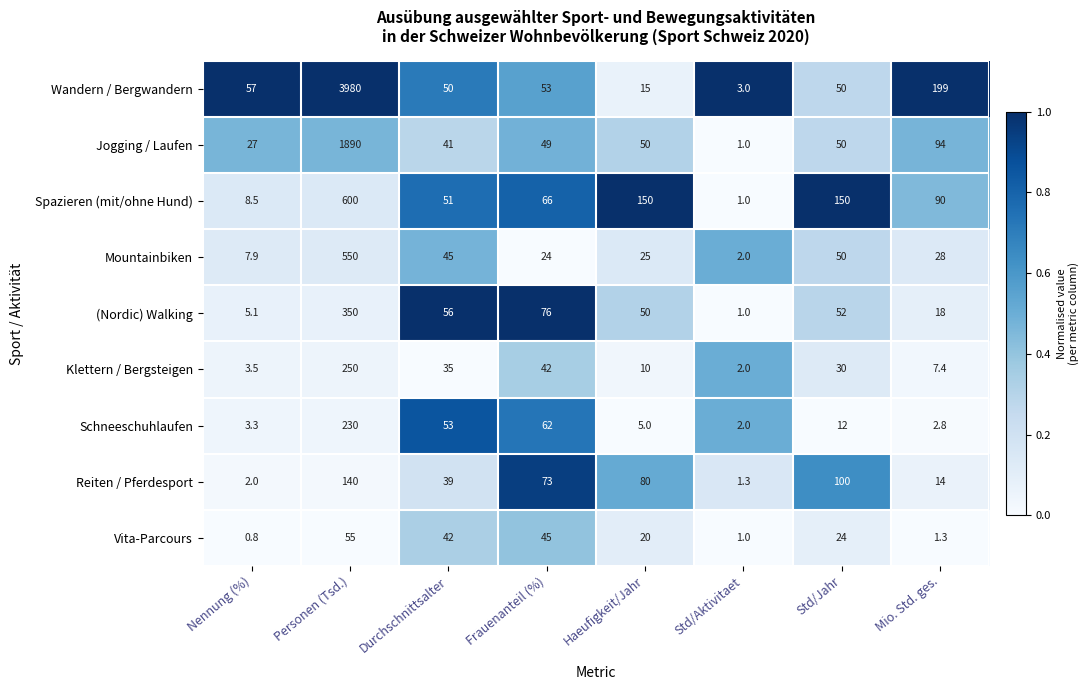

What is the difference between the highest and lowest values at Std/Aktivitaet?

2.0